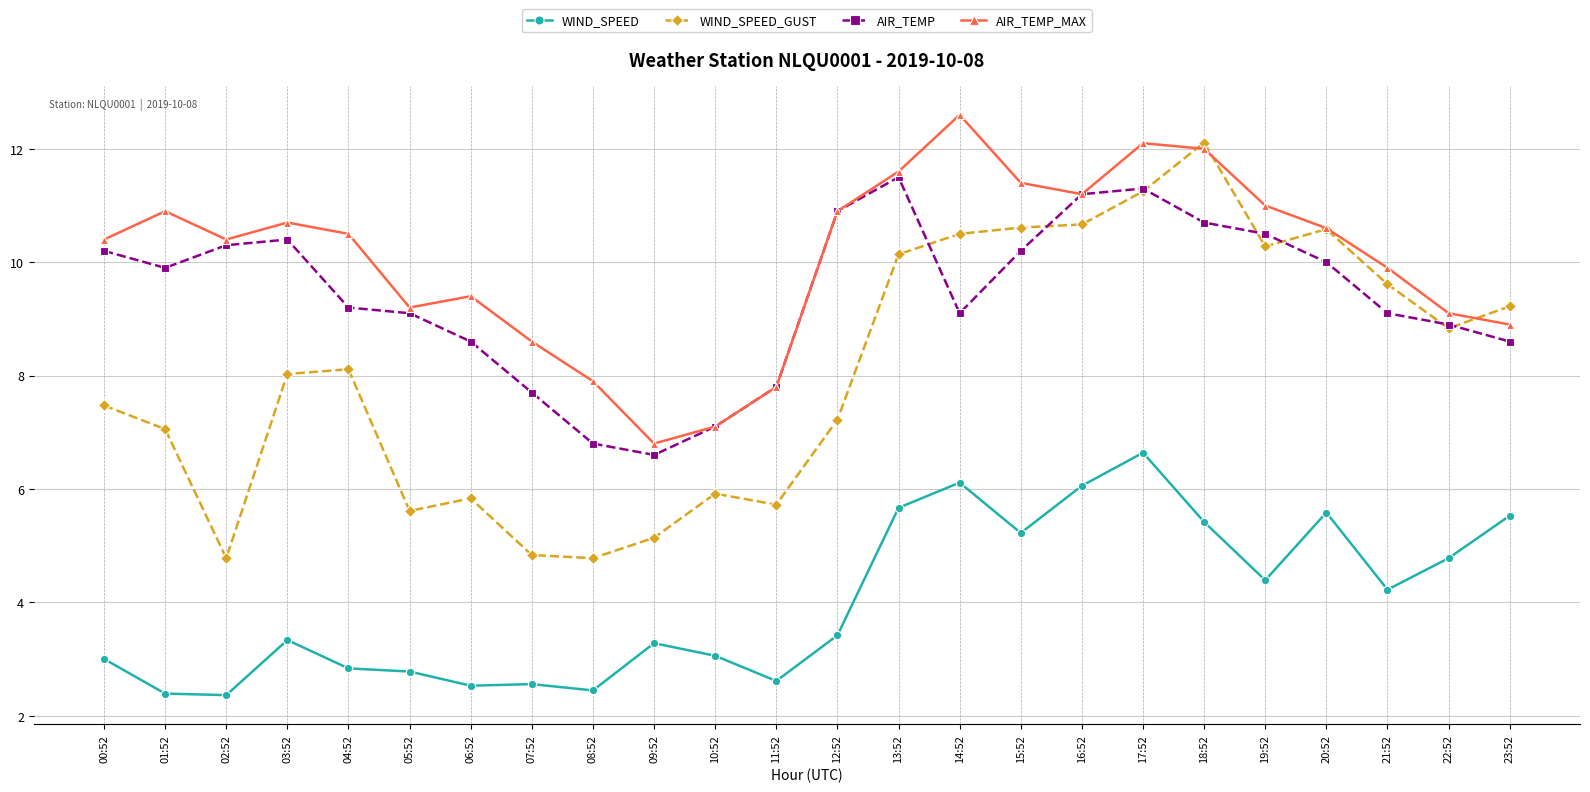

What is the total value across all series at 00:52?

31.1